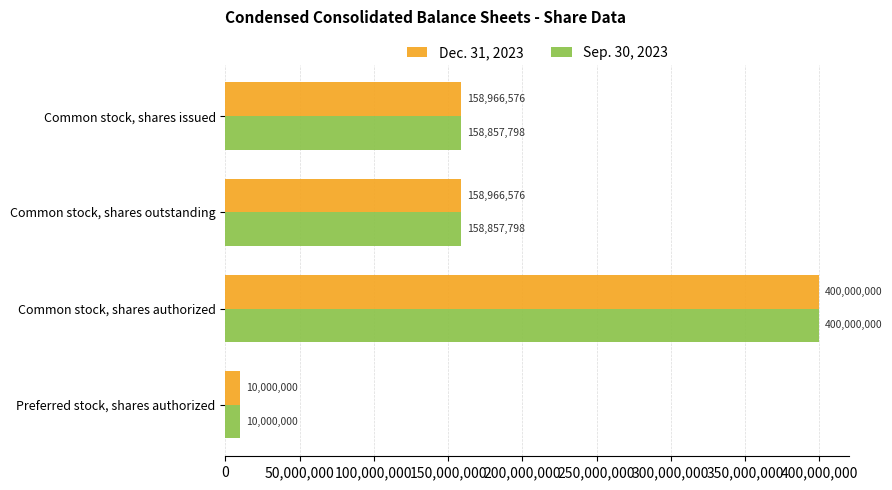

Between Common stock, shares outstanding and Common stock, shares authorized, which series saw the biggest shift?

Sep. 30, 2023